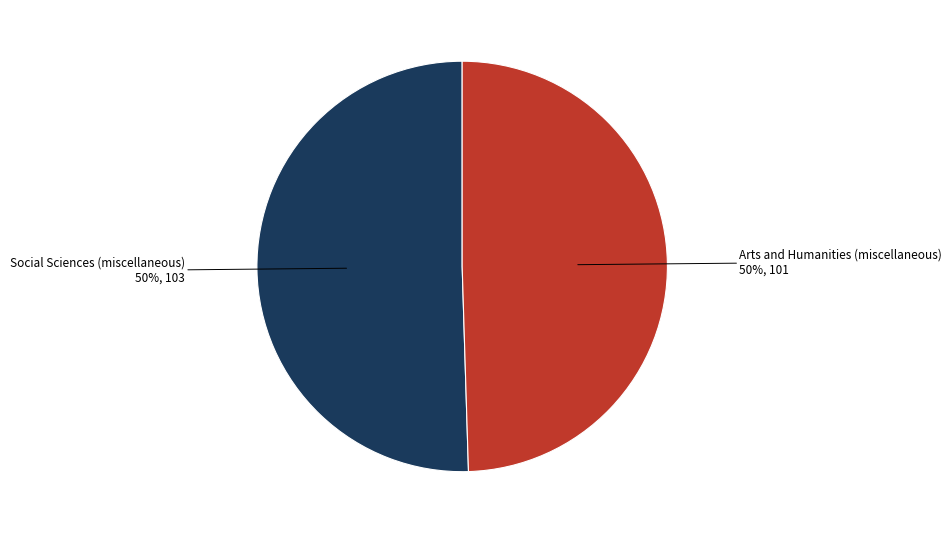

How many segments does this pie chart have?

2